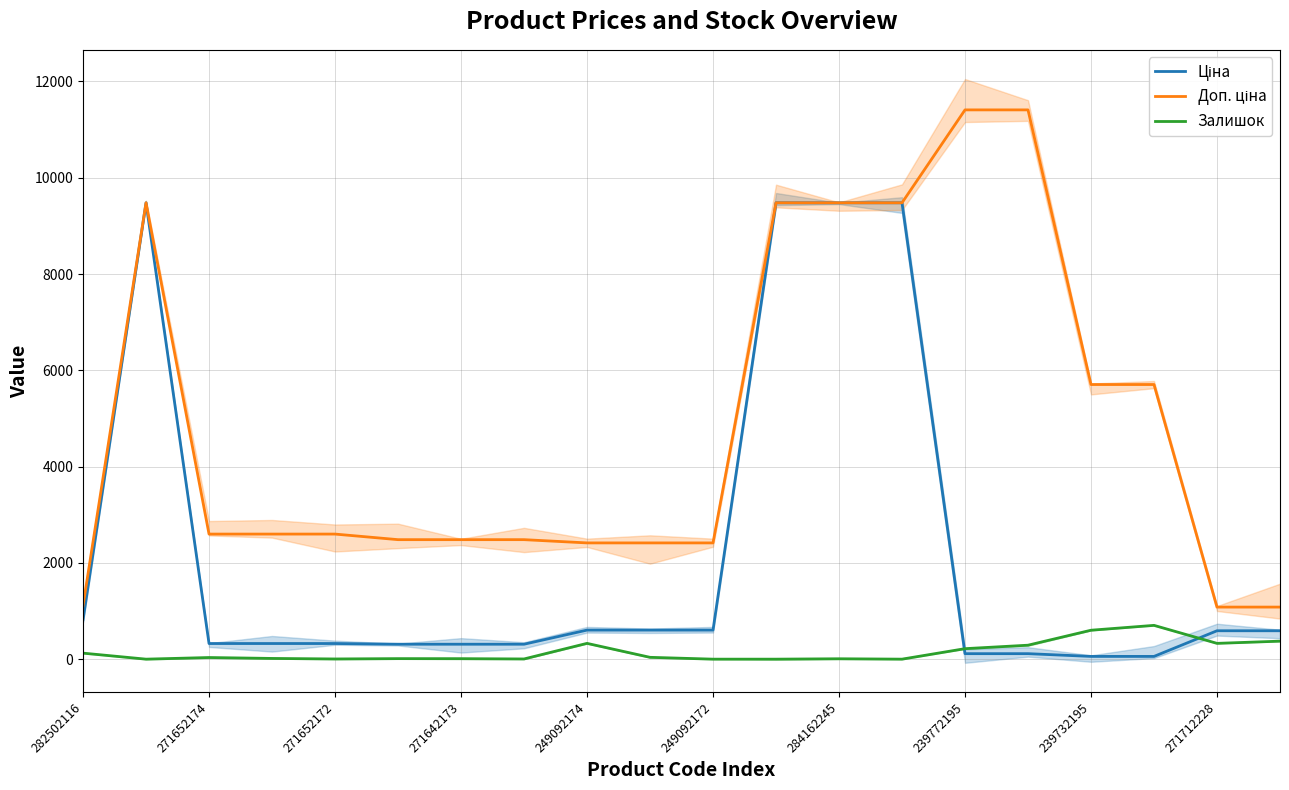

How many lines are shown in the chart?

3